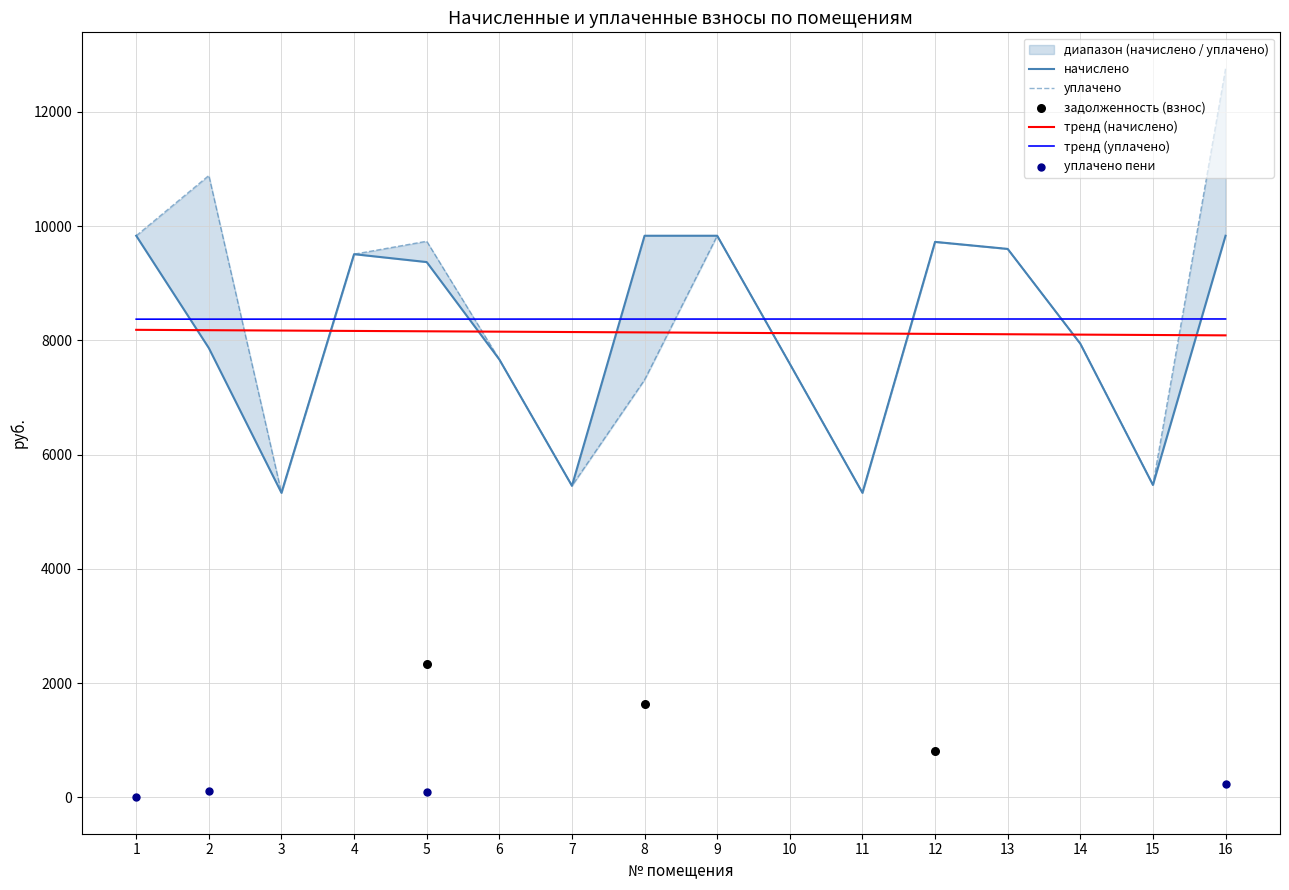

Which series contains the highest Y value?

уплачено